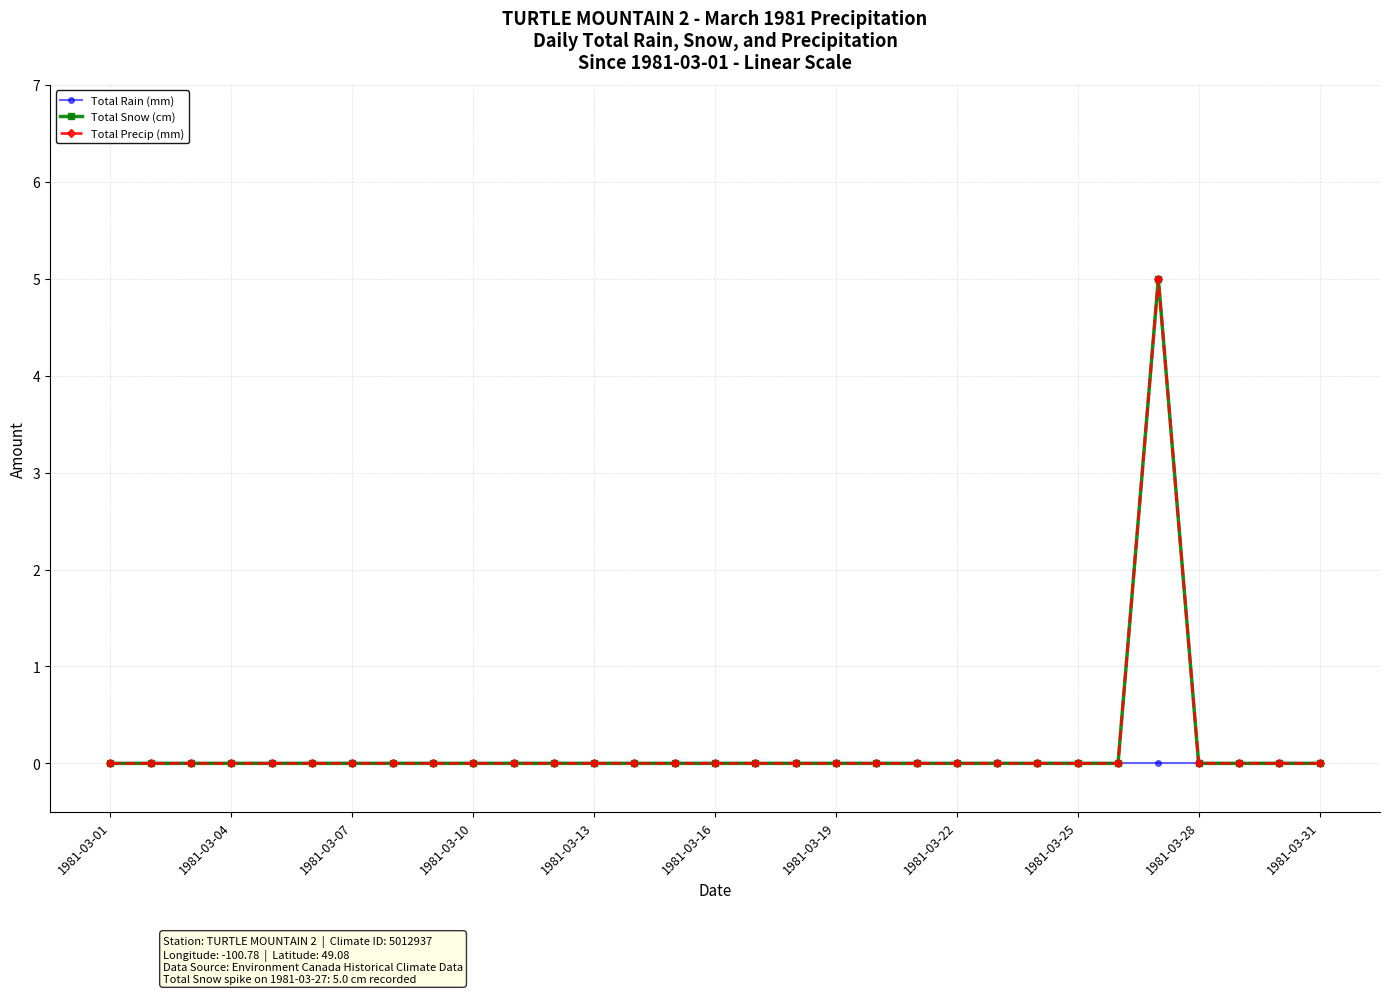

Is this an area chart (filled region under the line)?

No